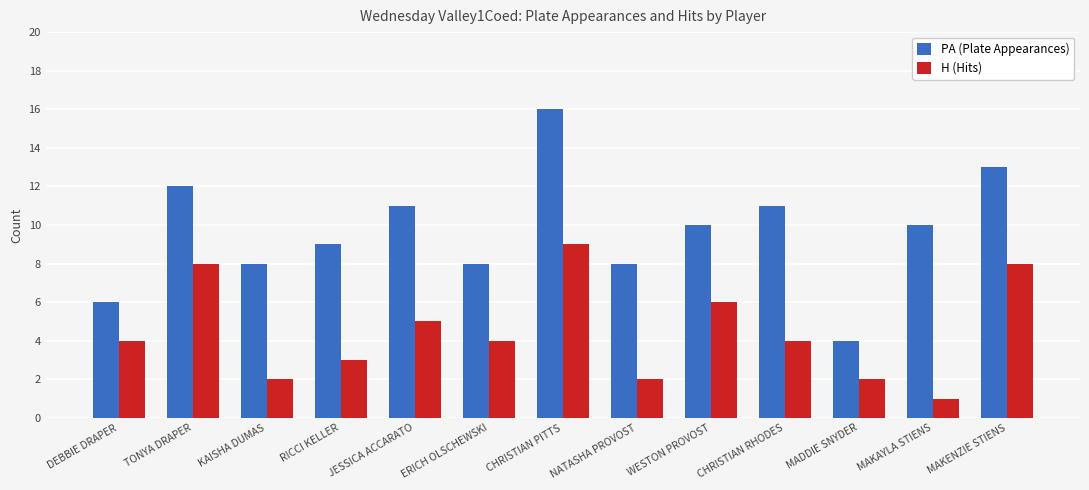

Reading left to right, list all the values displayed in this chart.

PA (Plate Appearances): DEBBIE DRAPER=6	TONYA DRAPER=12	KAISHA DUMAS=8	RICCI KELLER=9	JESSICA ACCARATO=11	ERICH OLSCHEWSKI=8	CHRISTIAN PITTS=16	NATASHA PROVOST=8	WESTON PROVOST=10	CHRISTIAN RHODES=11	MADDIE SNYDER=4	MAKAYLA STIENS=10	MAKENZIE STIENS=13
H (Hits): DEBBIE DRAPER=4	TONYA DRAPER=8	KAISHA DUMAS=2	RICCI KELLER=3	JESSICA ACCARATO=5	ERICH OLSCHEWSKI=4	CHRISTIAN PITTS=9	NATASHA PROVOST=2	WESTON PROVOST=6	CHRISTIAN RHODES=4	MADDIE SNYDER=2	MAKAYLA STIENS=1	MAKENZIE STIENS=8